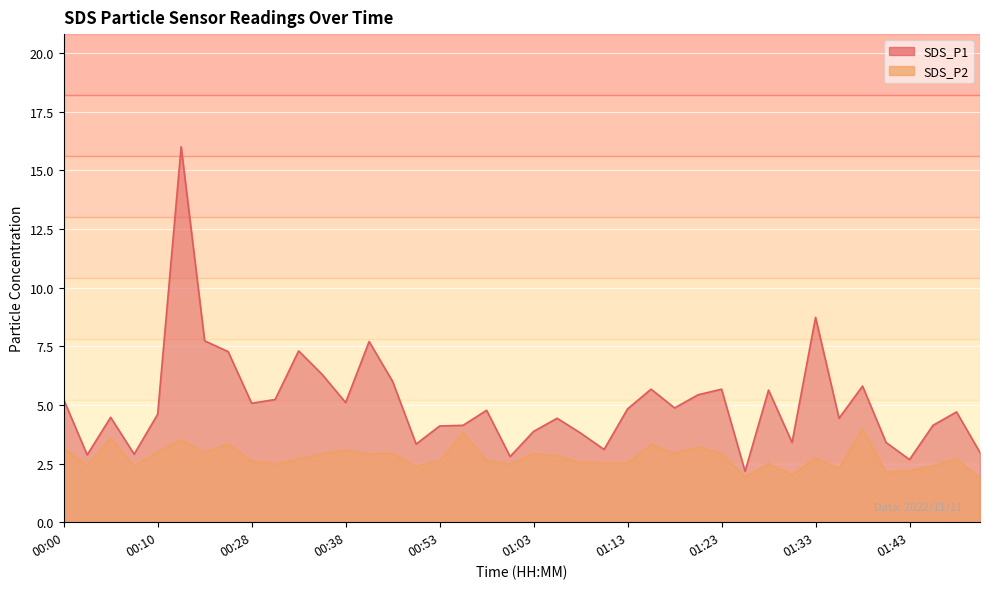

List the series in order of their peak value, lowest first.

SDS_P2, SDS_P1